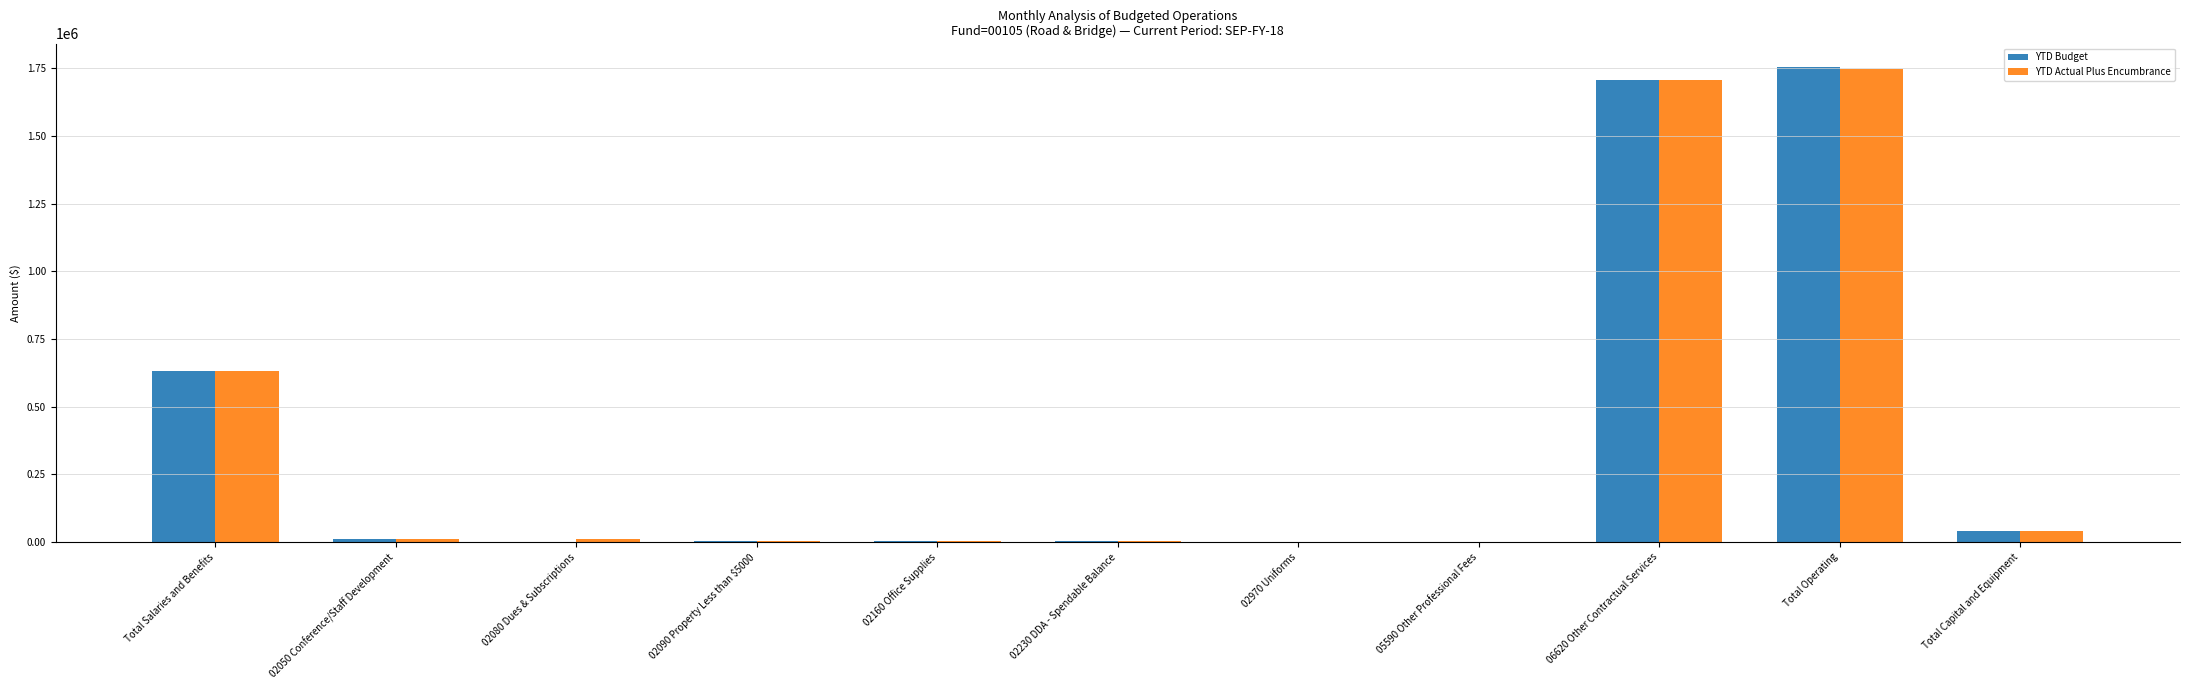

What is the sum of all YTD Actual Plus Encumbrance values?

4165700.8